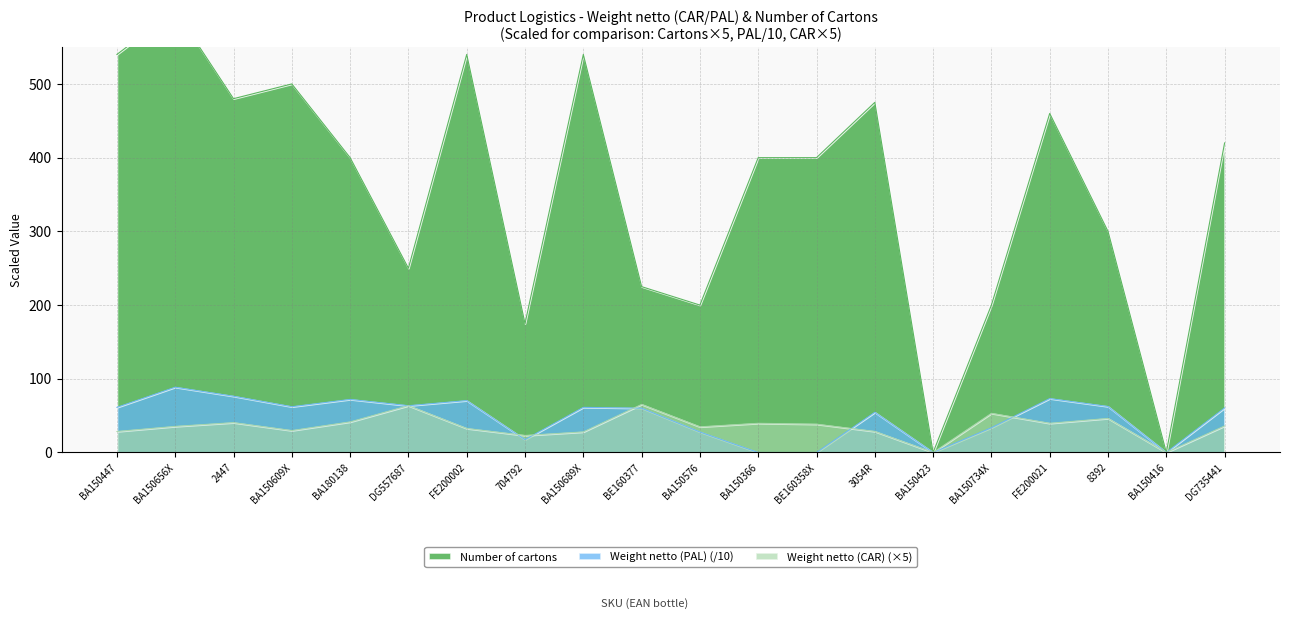

True or false: Number of cartons and Weight netto (CAR) cross at least once.

False